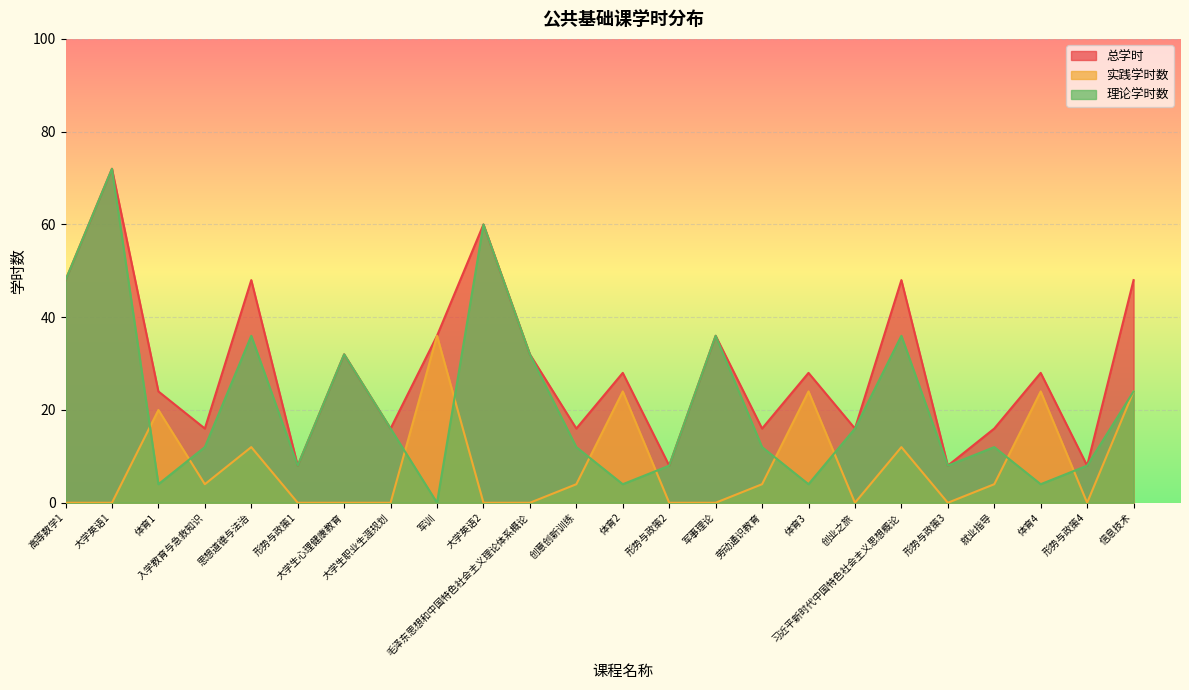

Count the number of data series in this chart.

3